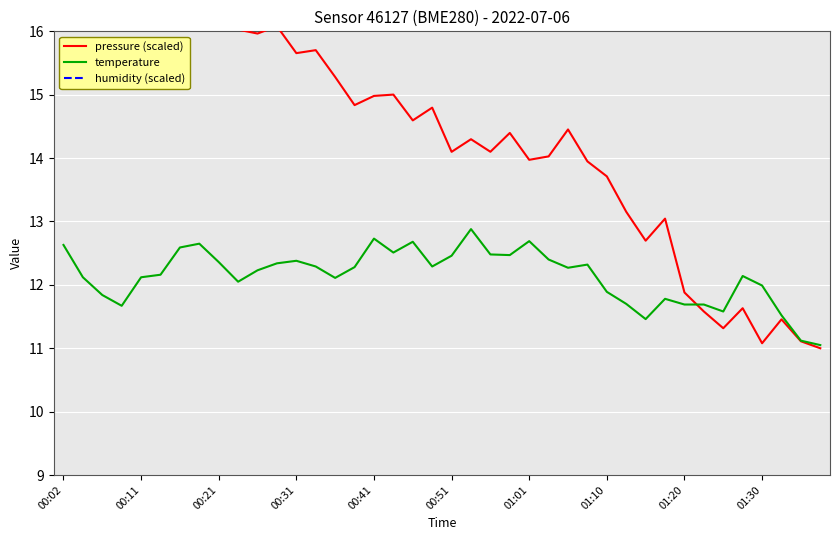

What is the highest value of the temperature series?

12.9